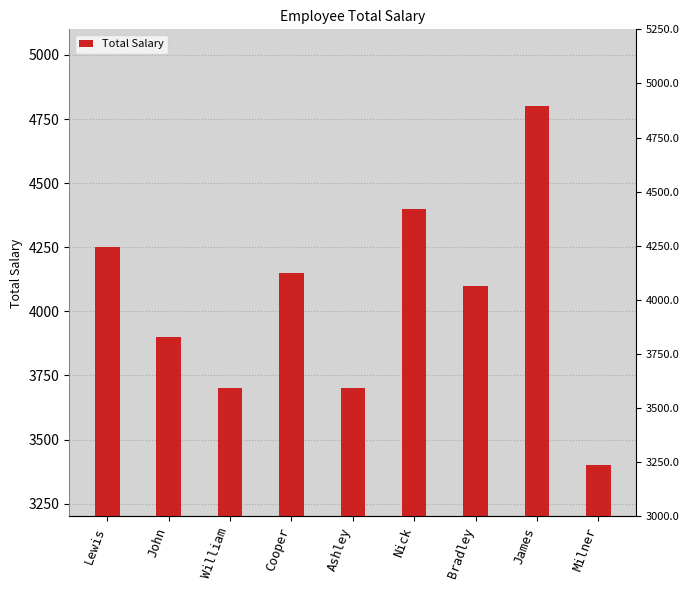

Is it true that the value at Milner is 3400?

True